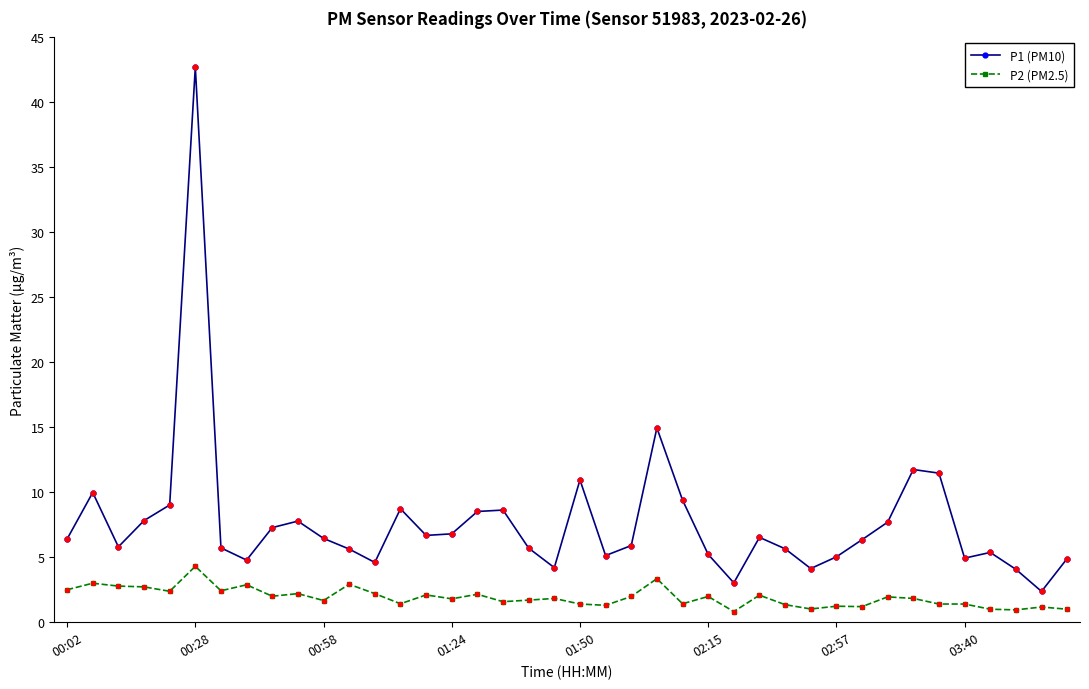

What are all the series names shown in the legend?

P1 (PM10), P2 (PM2.5)